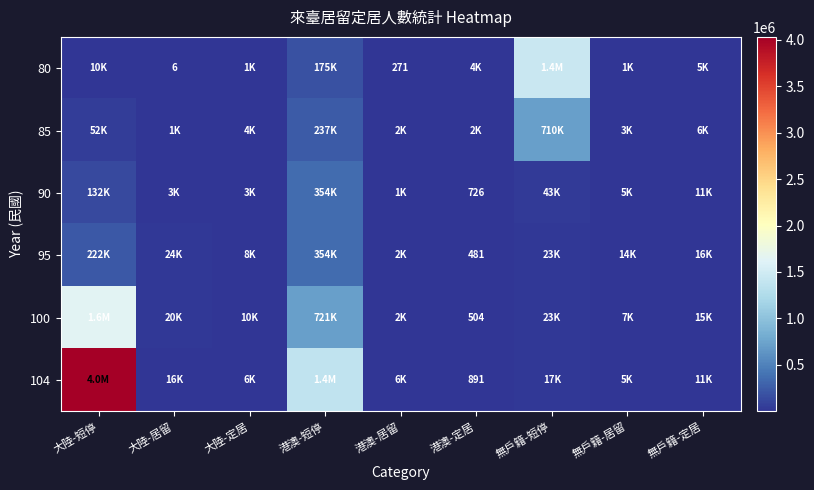

At which category is the sum across all series the highest?

大陸-短停